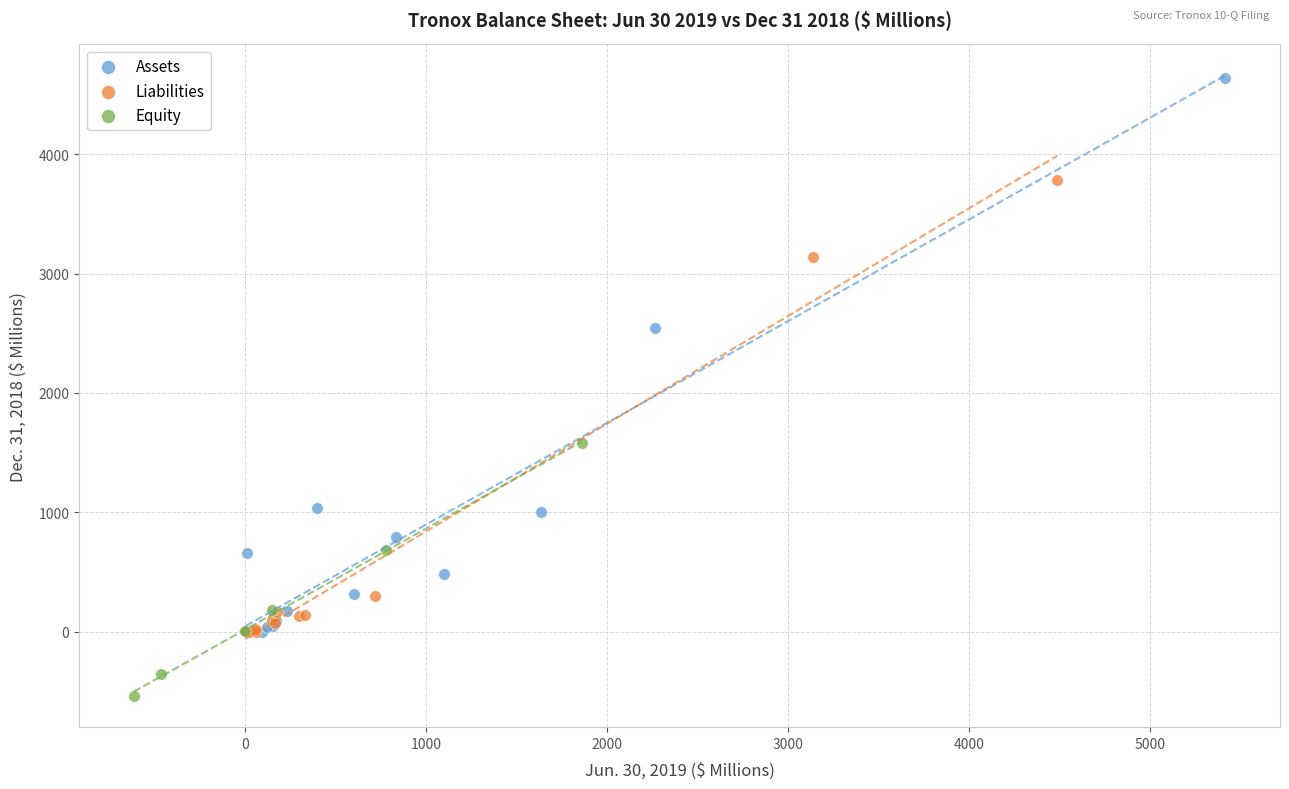

Which series contains the lowest Y value?

Equity